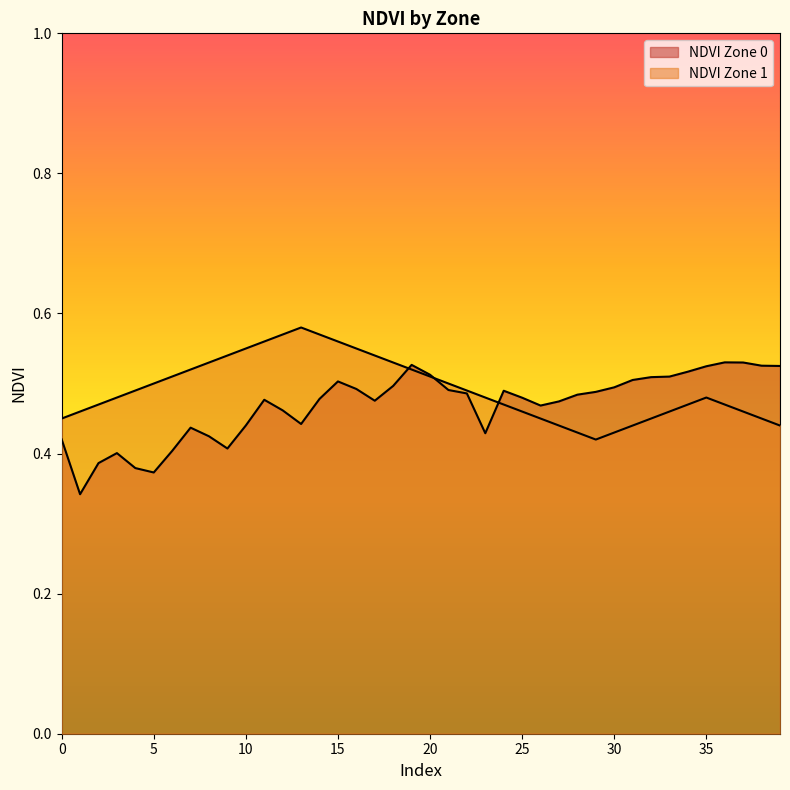

What is the average value of the NDVI Zone 1 series?

0.5